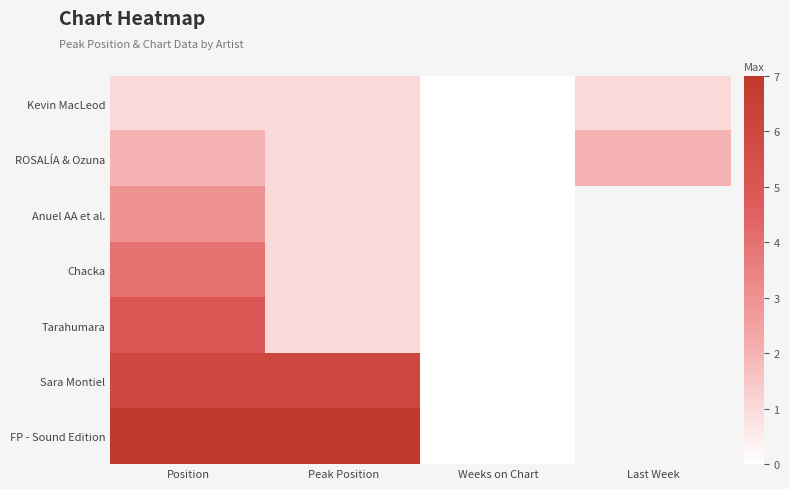

List the labels in order of Kevin MacLeod value, smallest first.

Weeks on Chart, Position, Peak Position, Last Week